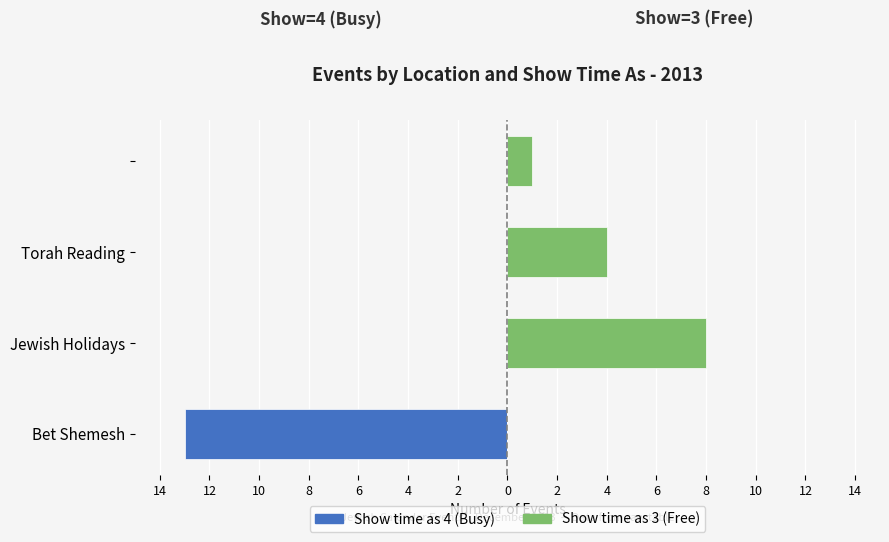

How many data points does each series have?

4